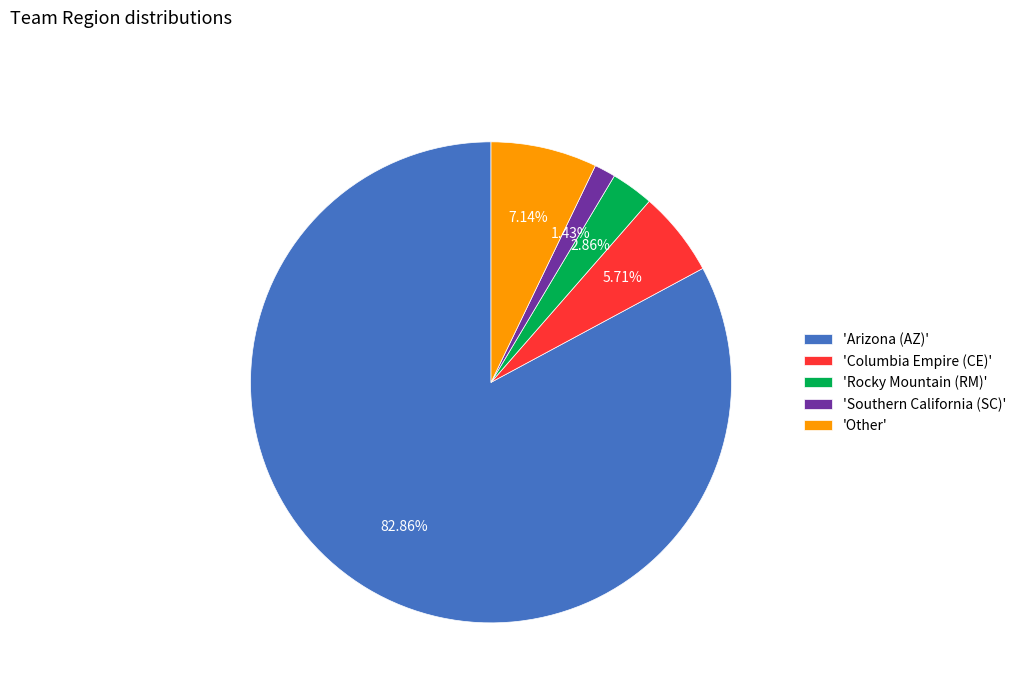

Count the number of slices in the pie.

5